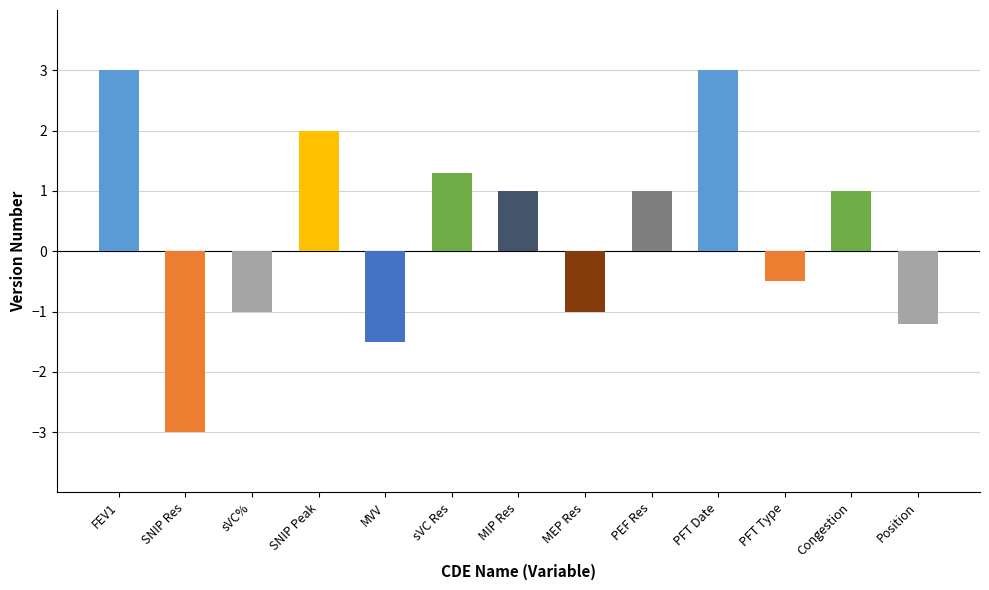

What is the greatest value displayed?

3.0